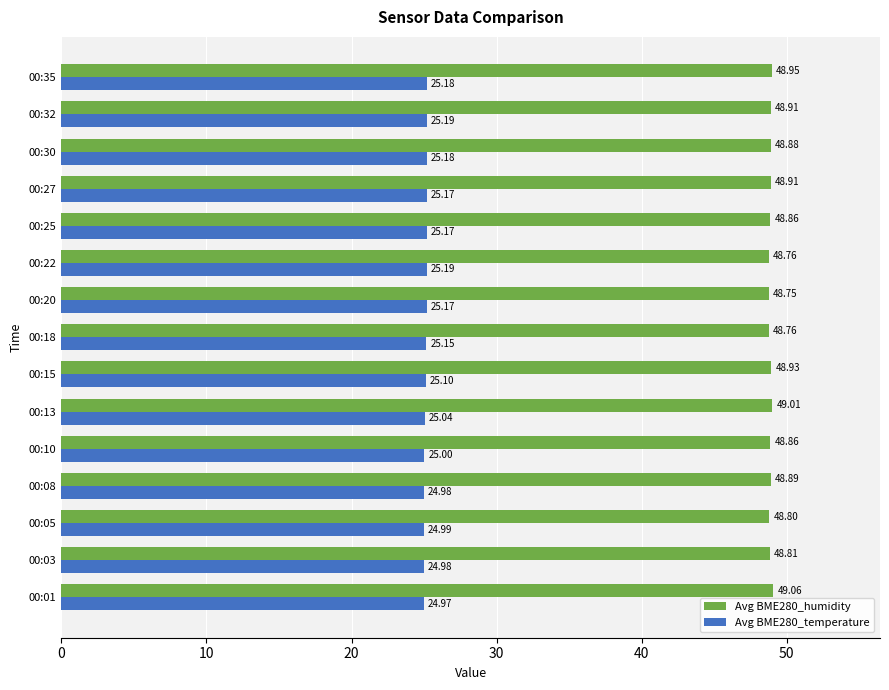

Rank the series by their average value, from lowest to highest.

Avg BME280_temperature, Avg BME280_humidity